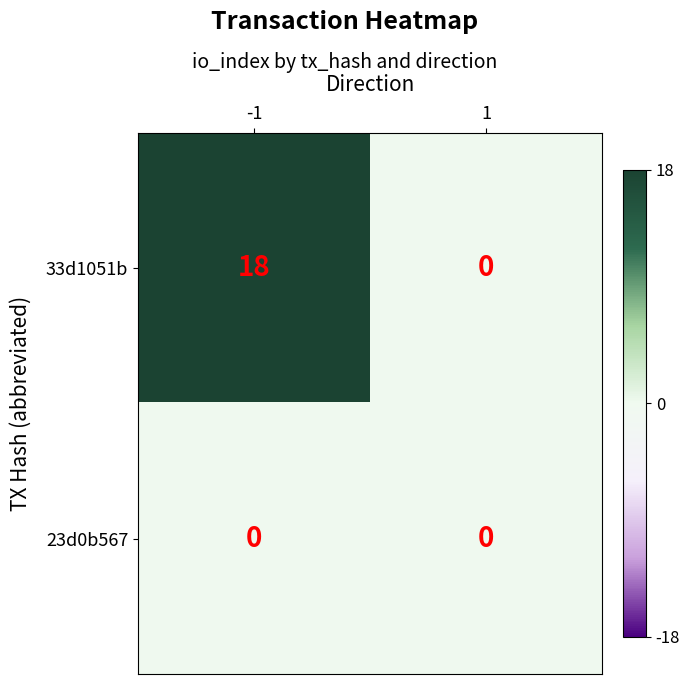

What is the maximum value shown in the chart?

18